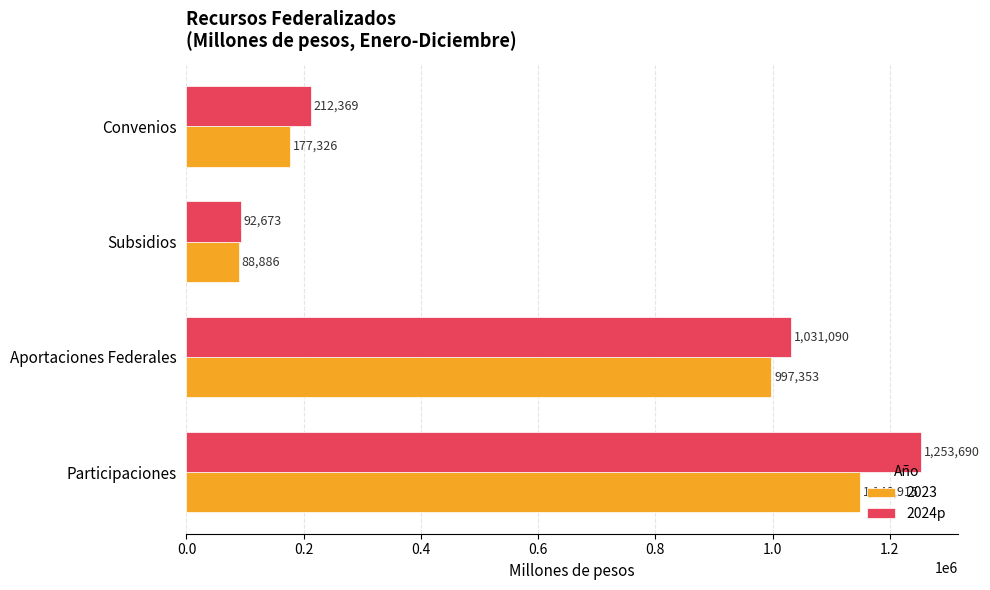

Count the number of categories in the chart.

4